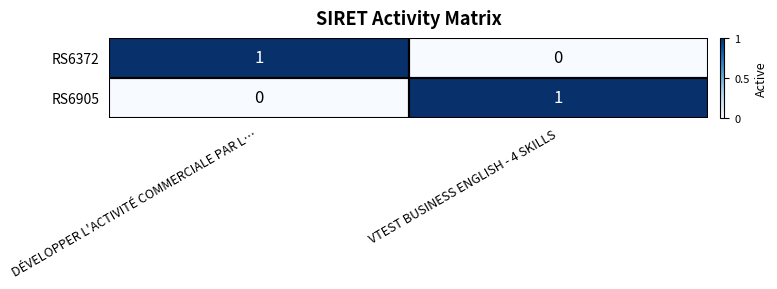

Rank the categories by RS6372 value from lowest to highest.

VTEST BUSINESS ENGLISH - 4 SKILLS, DÉVELOPPER L'ACTIVITÉ COMMERCIALE PAR L…